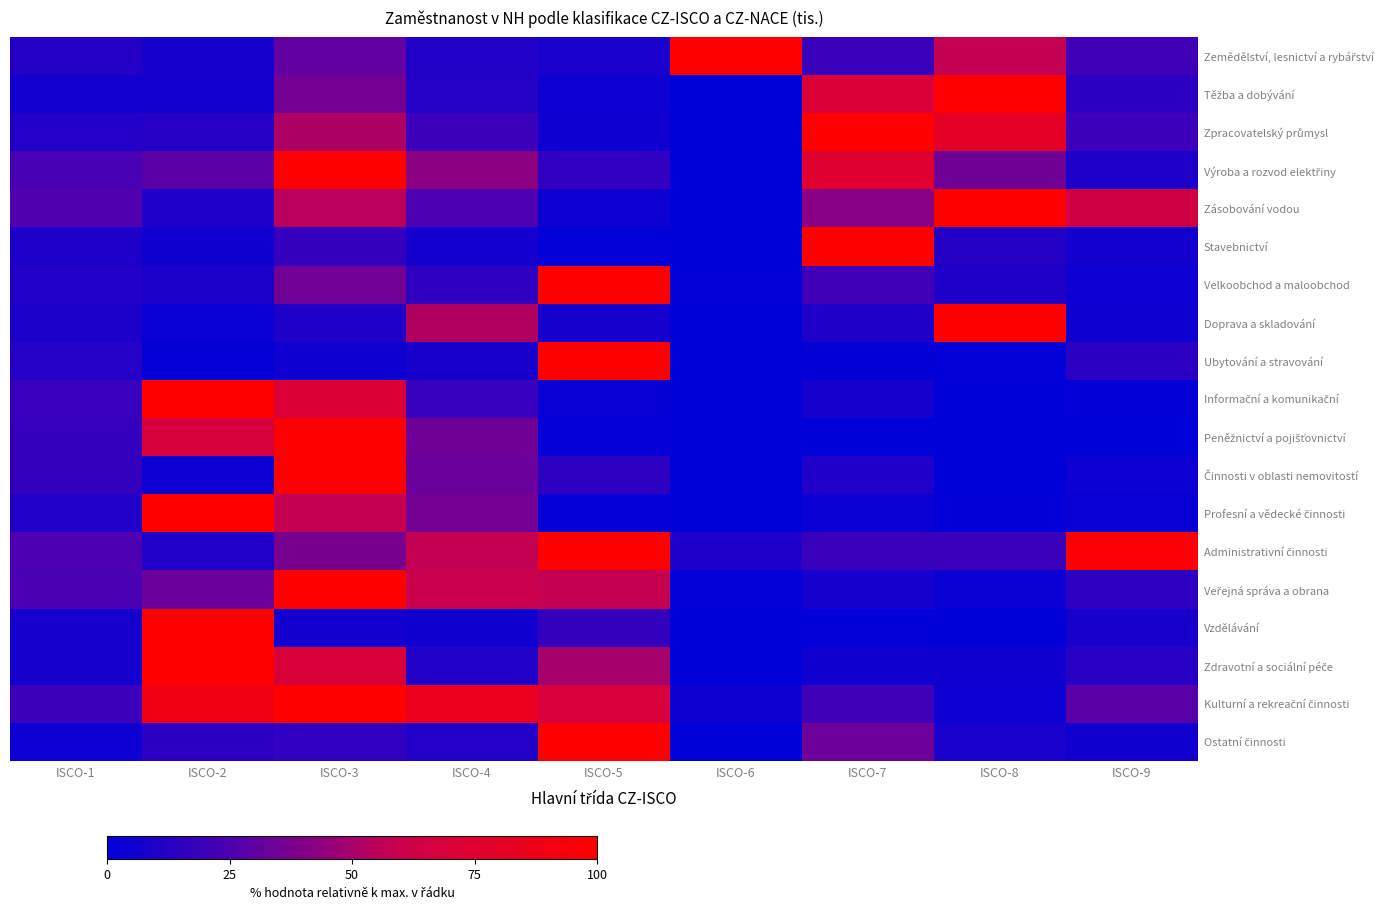

What is the difference between the highest and lowest values at ISCO-8?

100.0